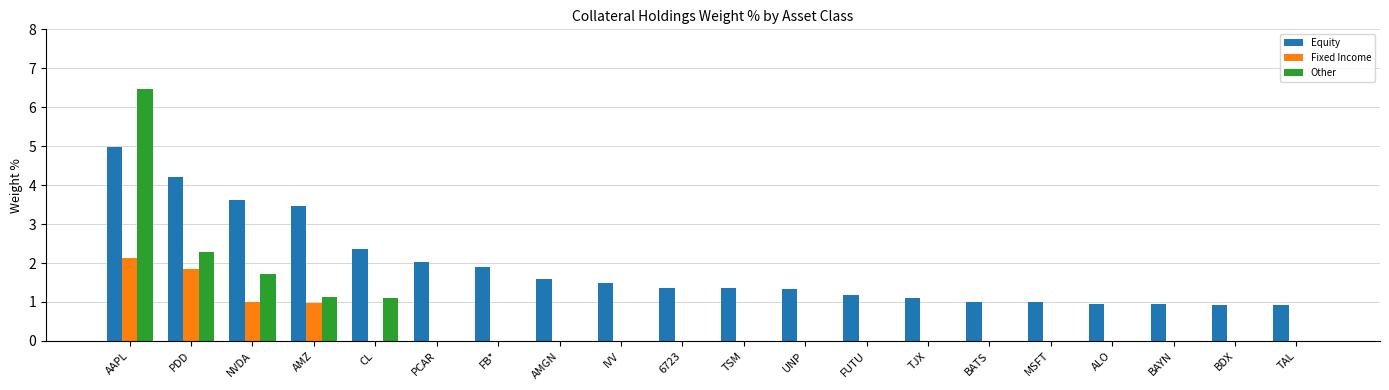

What is the sum of the Equity values at PCAR and IVV?

3.5